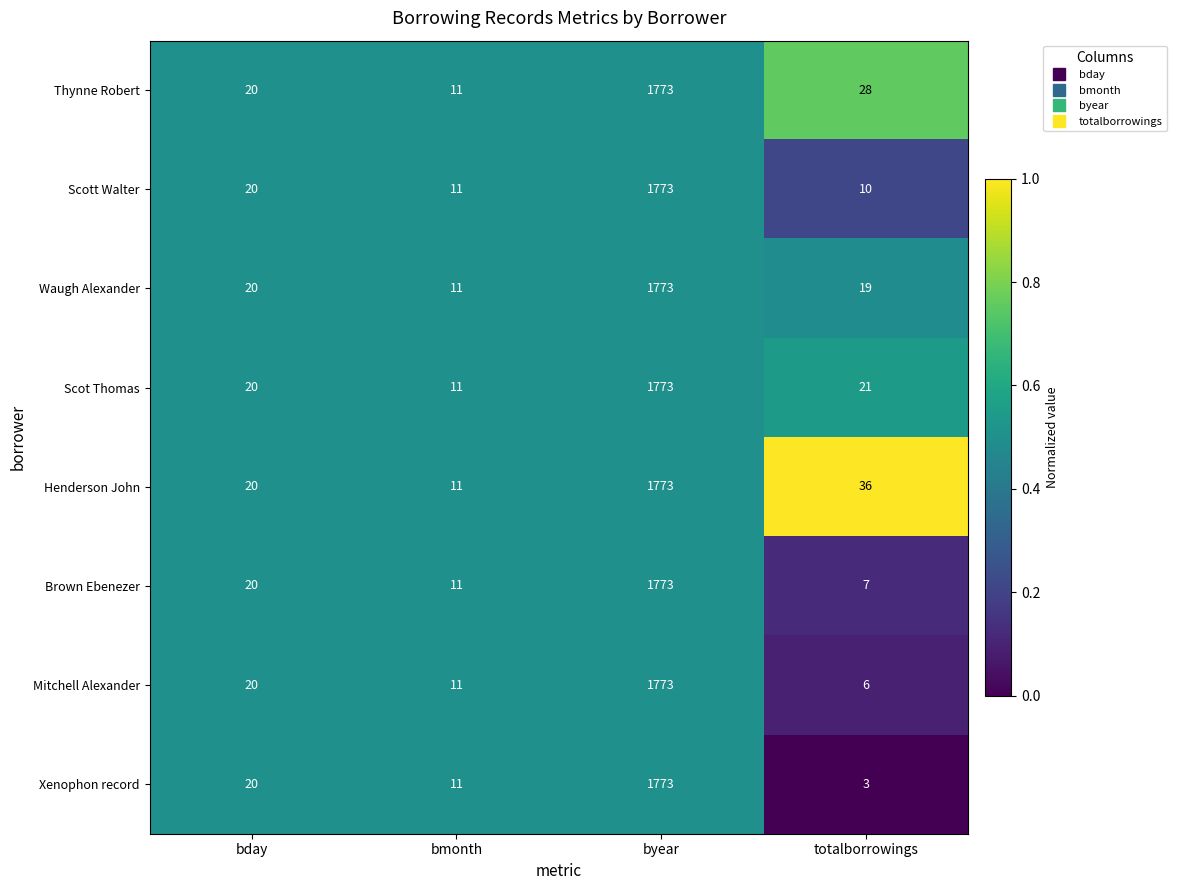

Which series has the largest total across all categories?

Henderson John